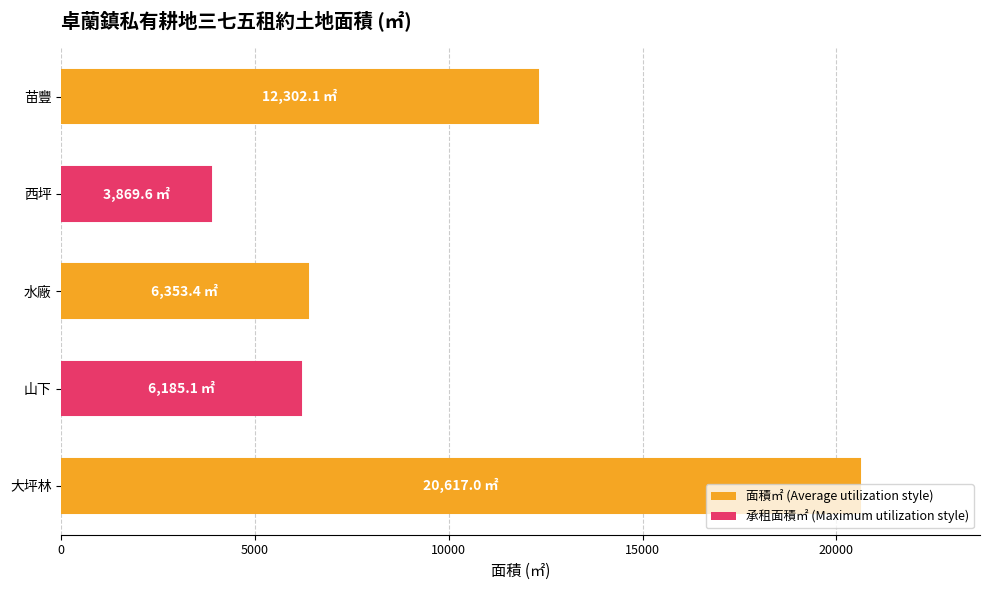

Which has a higher value, 西坪 or 水廠?

水廠